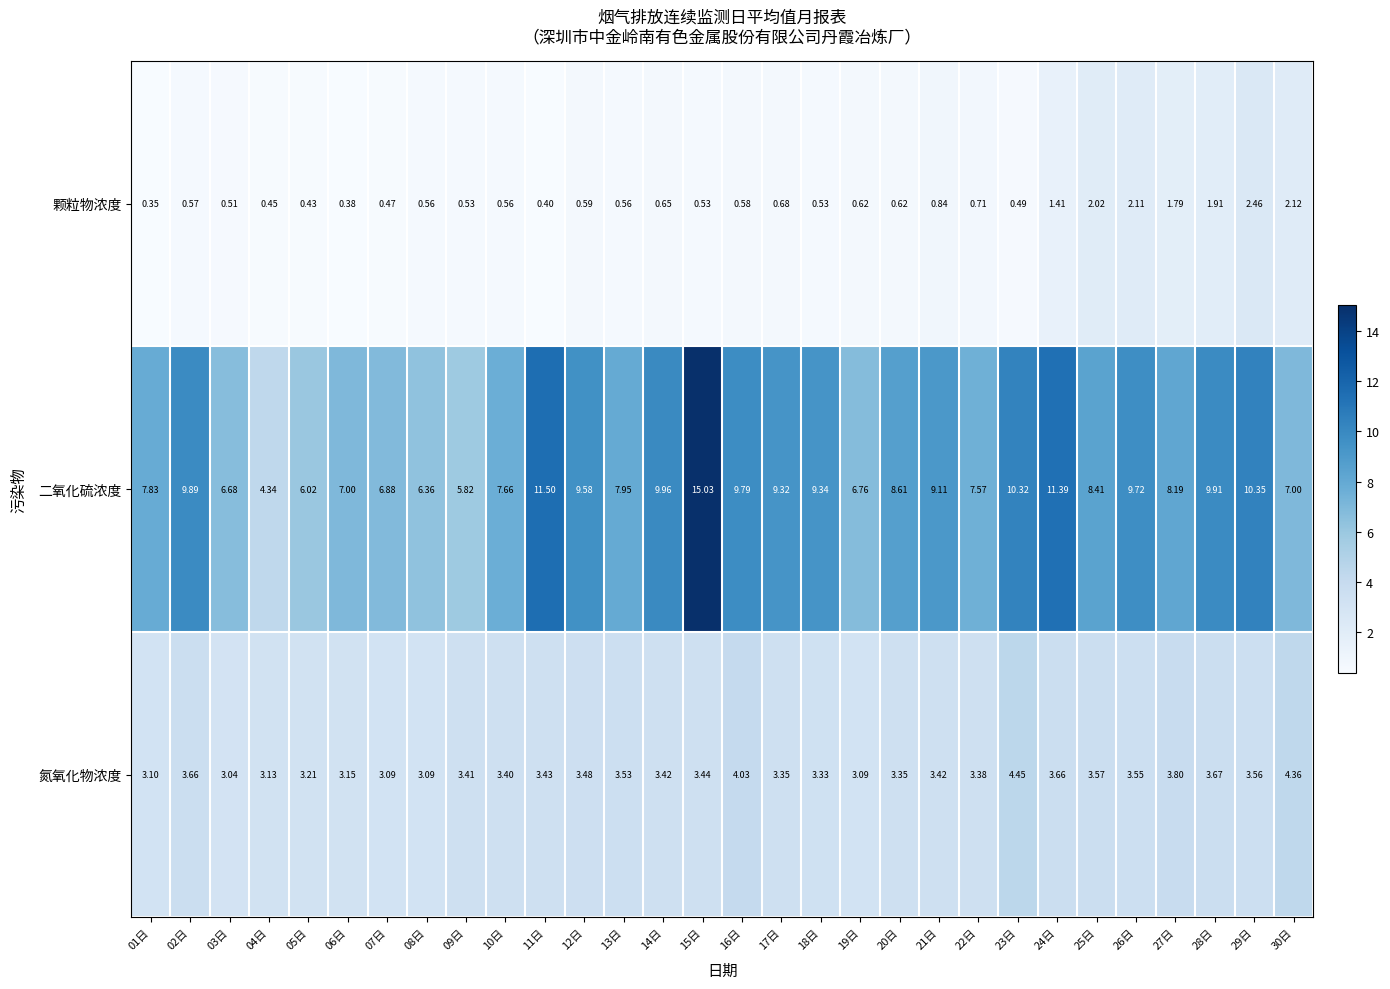

Between 06日 and 24日, which series saw the biggest shift?

二氧化硫浓度